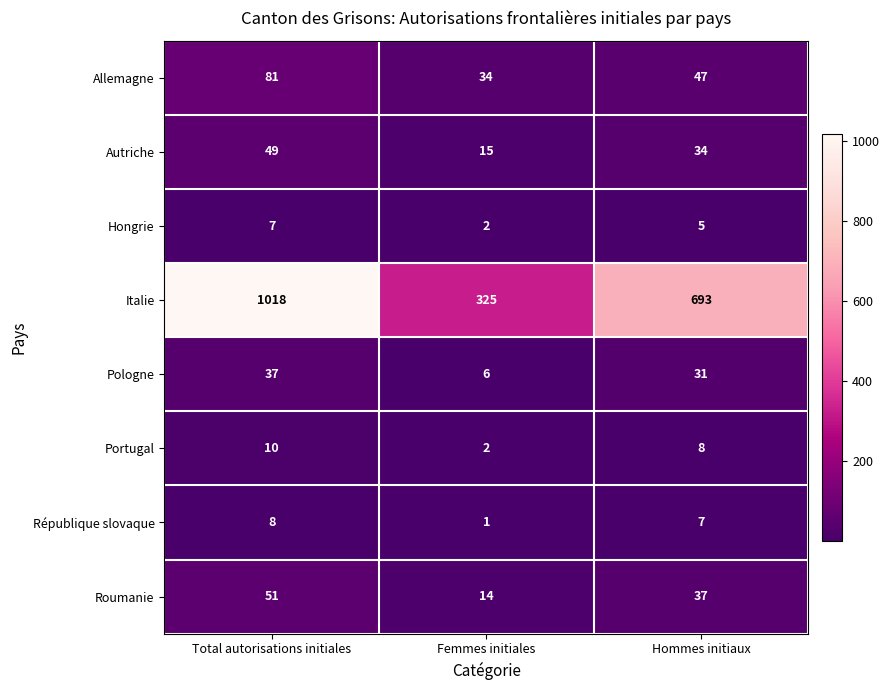

Reading left to right, list all the values displayed in this chart.

Allemagne: 81	34	47
Autriche: 49	15	34
Hongrie: 7	2	5
Italie: 1018	325	693
Pologne: 37	6	31
Portugal: 10	2	8
République slovaque: 8	1	7
Roumanie: 51	14	37